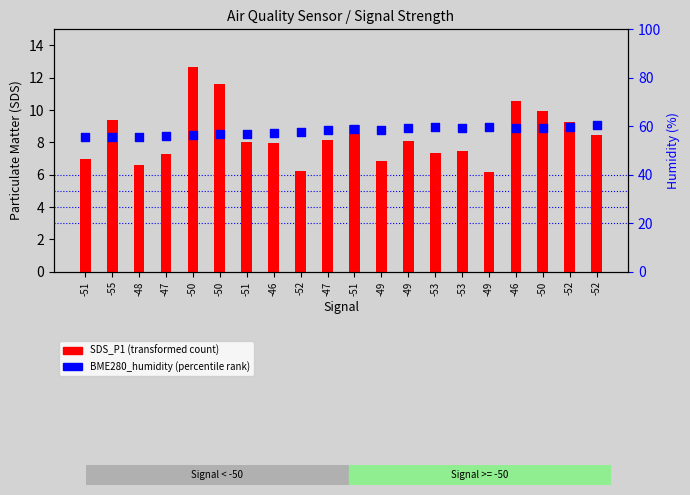

What is the total value across all series at -52?

64.0